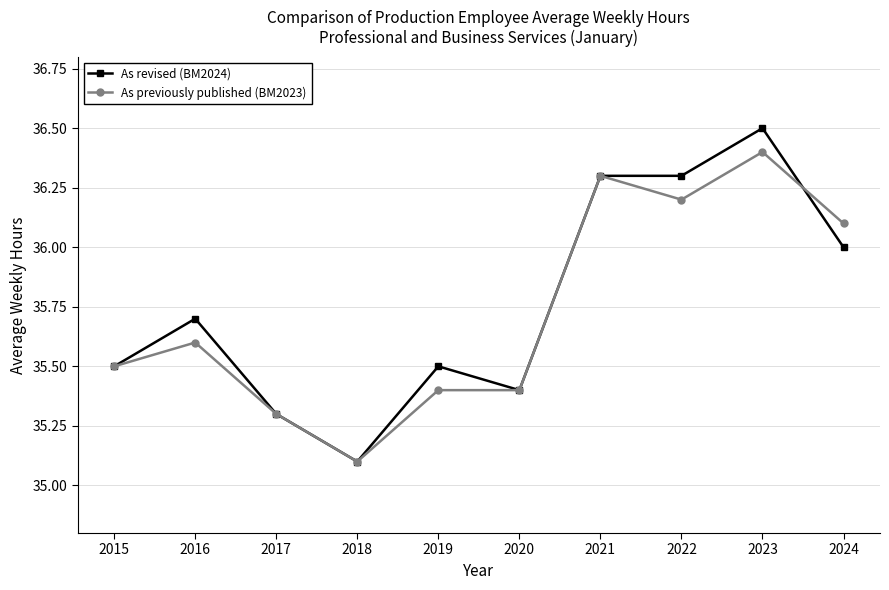

Which category has the highest value in the As previously published (BM2023) series?

2023